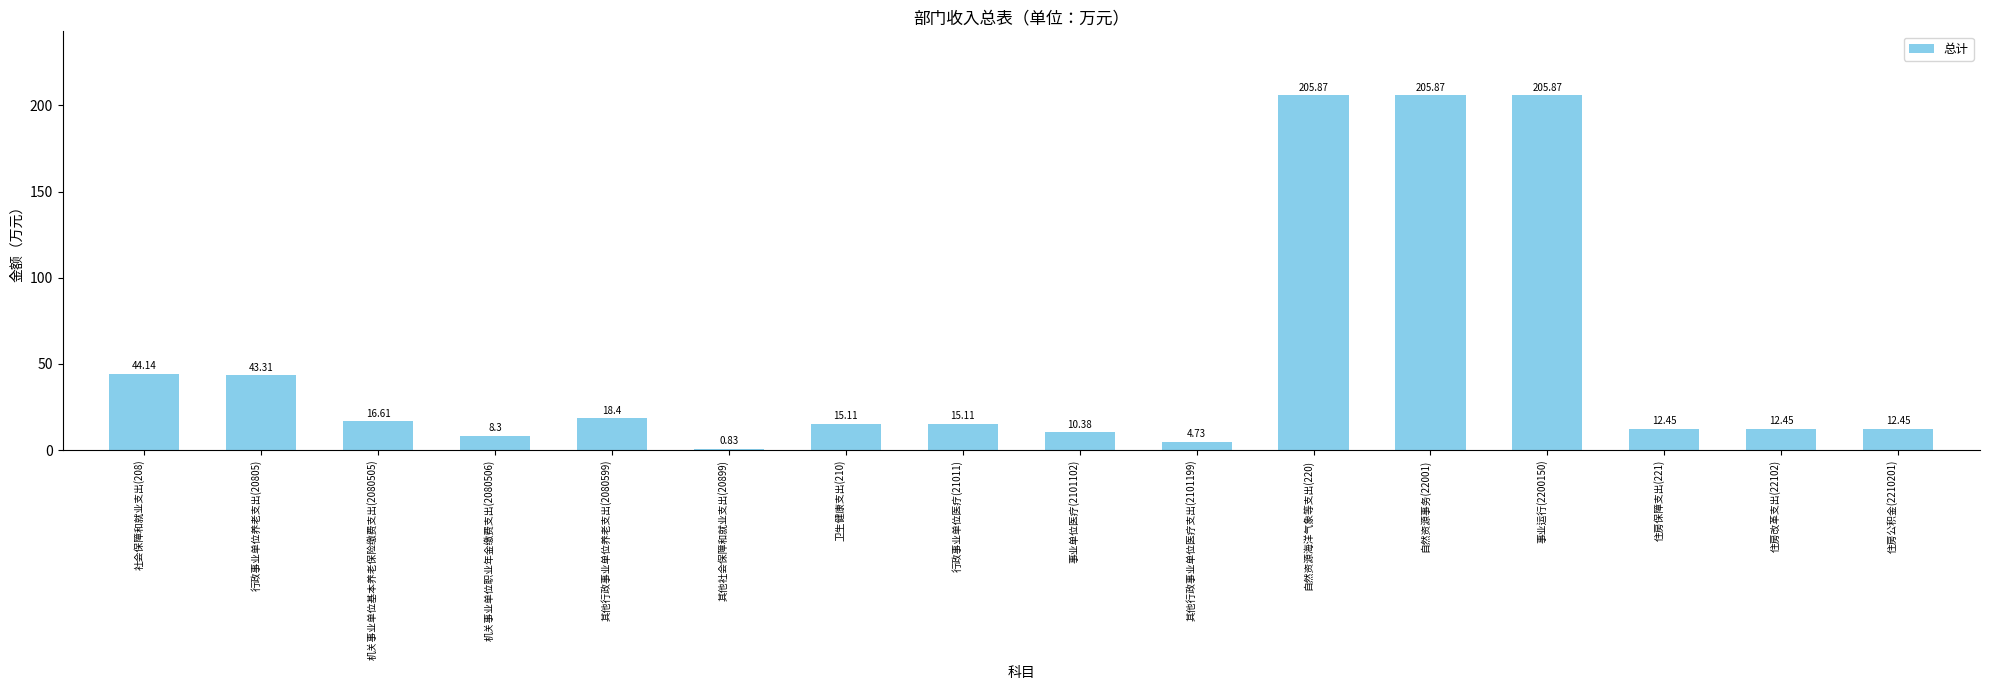

What is the difference between the values at 其他行政事业单位养老支出(2080599) and 其他社会保障和就业支出(20899)?

17.6